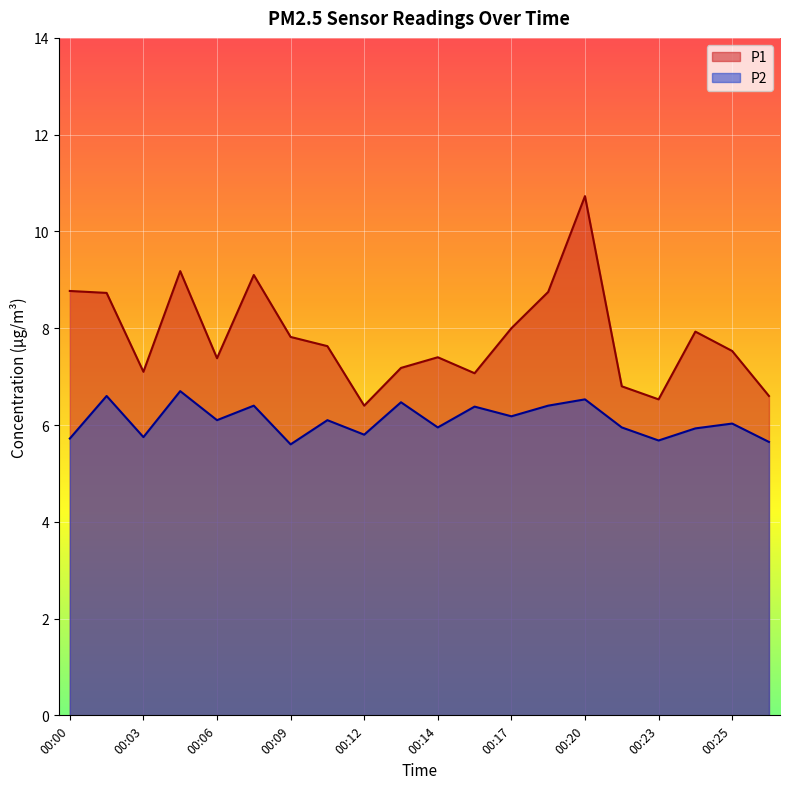

What is the difference between the maximum and minimum values in the P1 series?

4.3